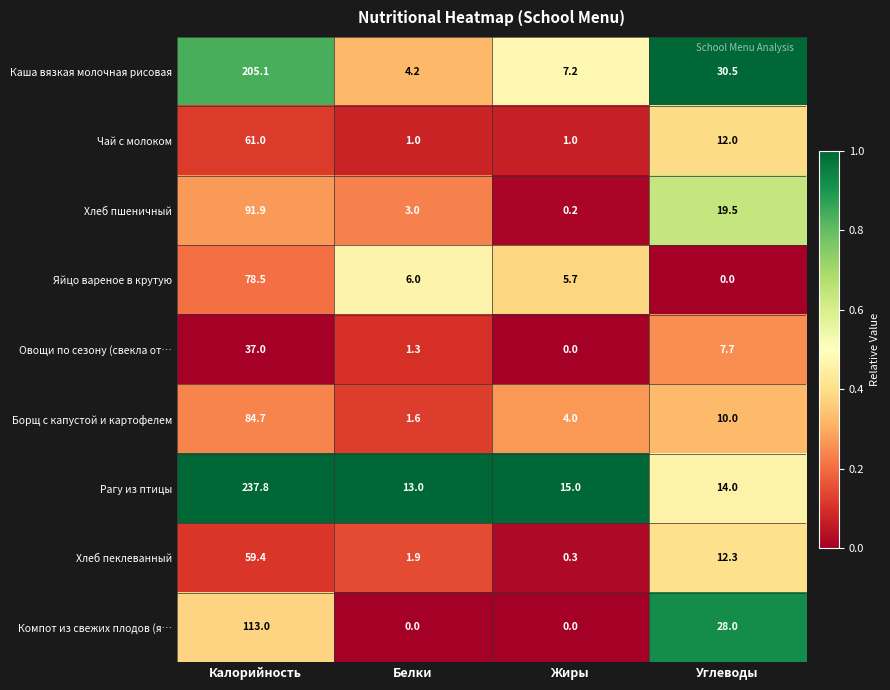

What is the difference between the maximum and minimum values in the Компот из свежих плодов (я… series?

113.0